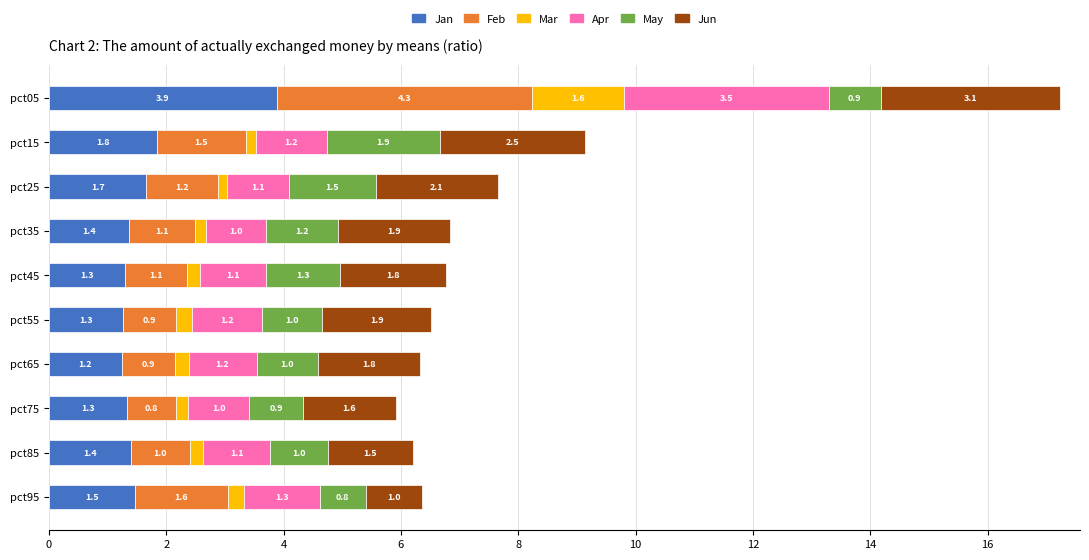

What is the lowest value of the Jan series?

1.2